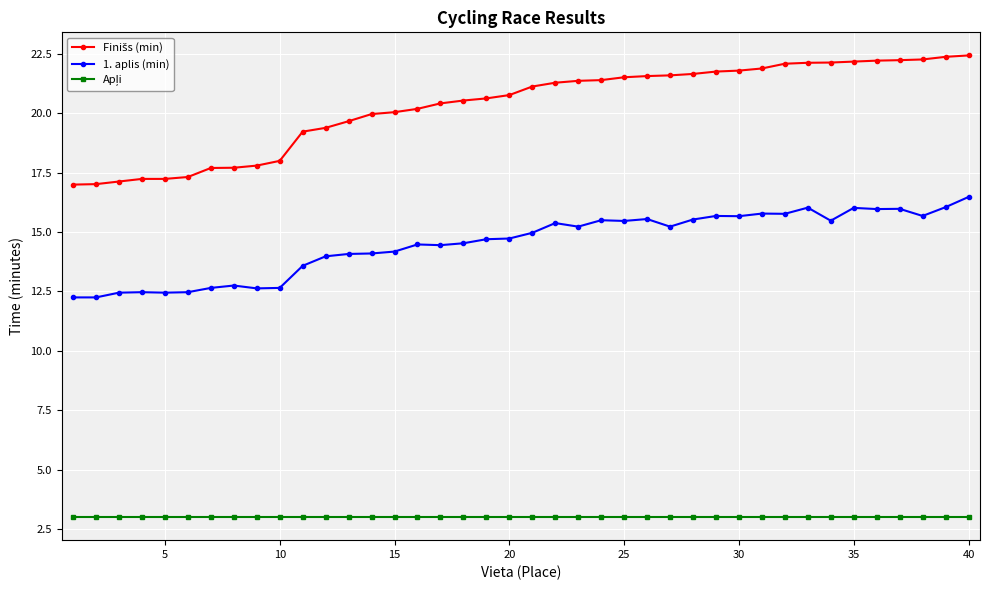

What is the maximum value shown in the chart?

22.4